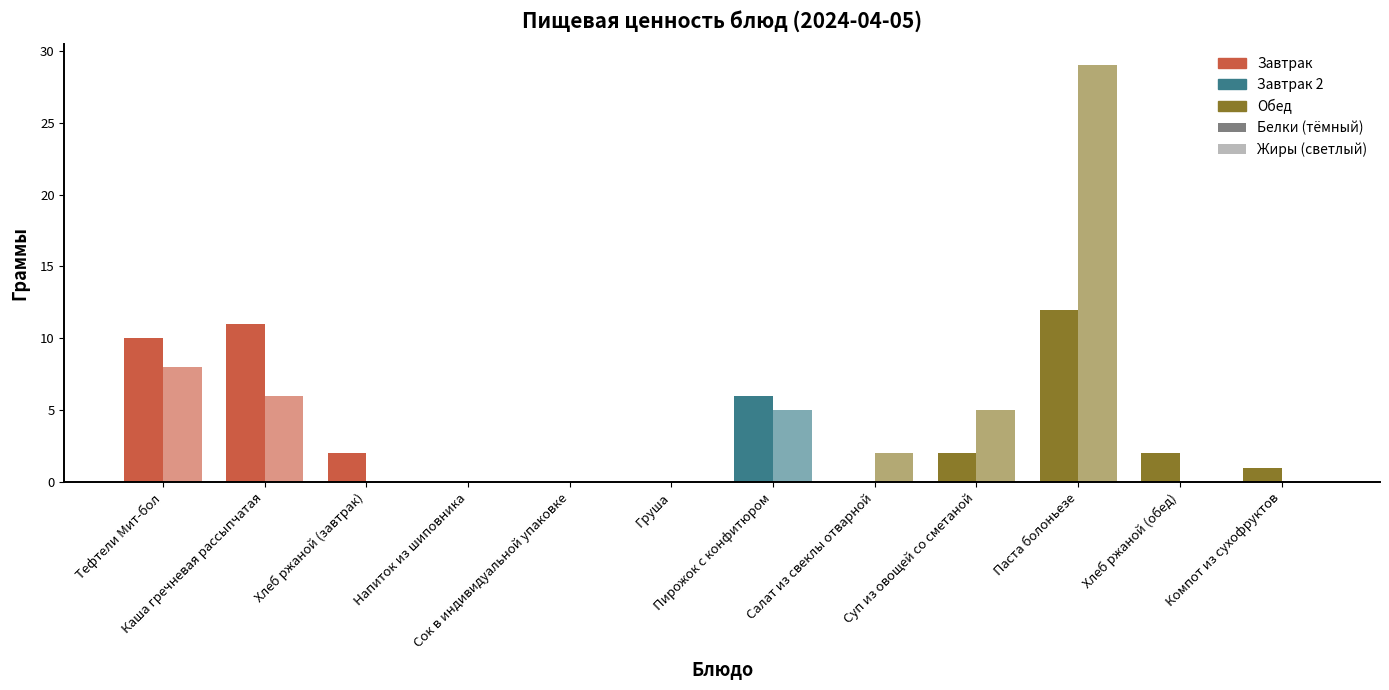

What is the difference between the highest and lowest values at Компот из сухофруктов?

1